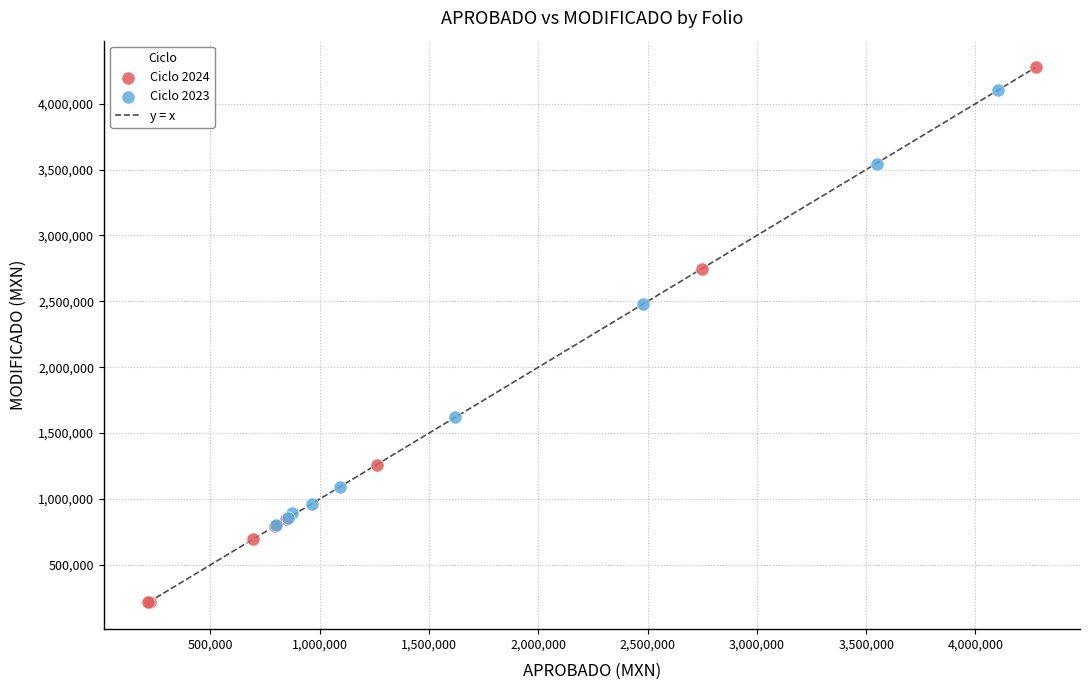

Which series reaches the maximum Y coordinate?

Ciclo 2024